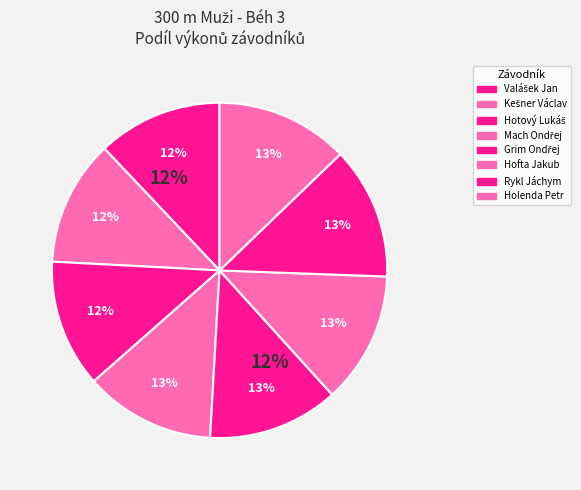

Rank the categories by value from highest to lowest.

Holenda Petr, Rykl Jáchym, Hofta Jakub, Grim Ondřej, Mach Ondřej, Hotový Lukáš, Kešner Václav, Valášek Jan